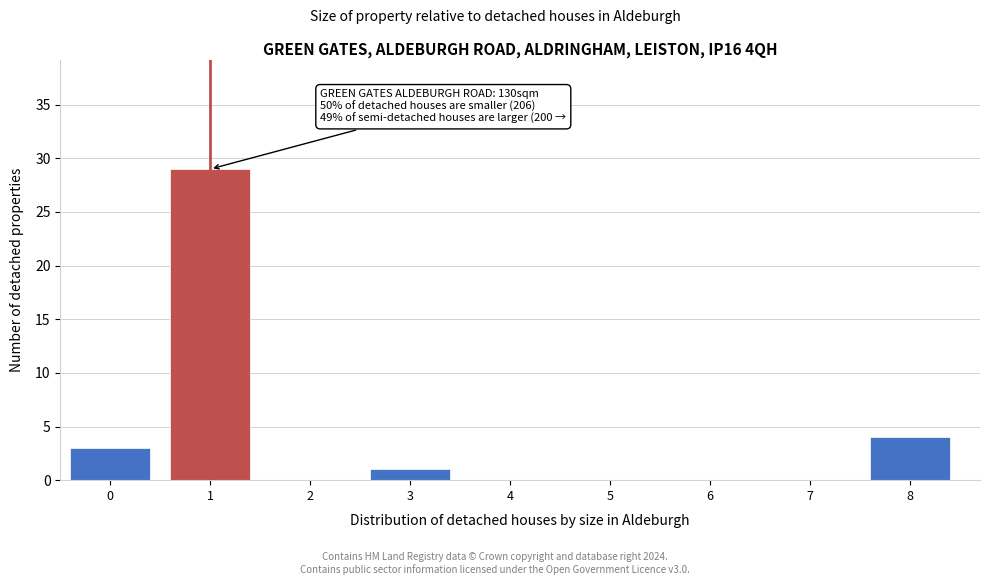

Reading right to left, transcribe all the data shown in this chart.

8=4	7=0	6=0	5=0	4=0	3=1	2=0	1=29	0=3